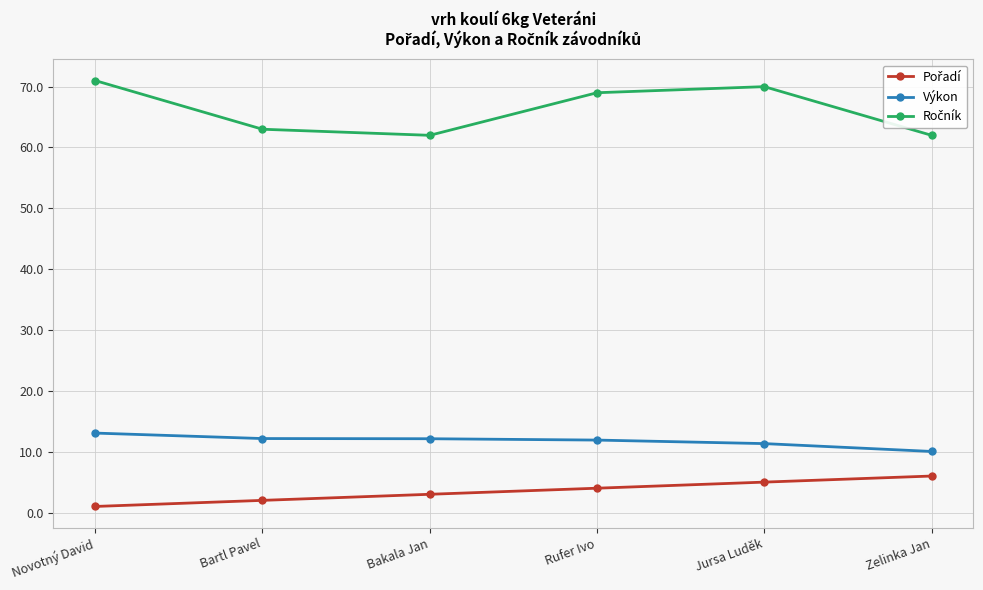

True or false: Výkon has more than 2 points higher than both neighbors.

False